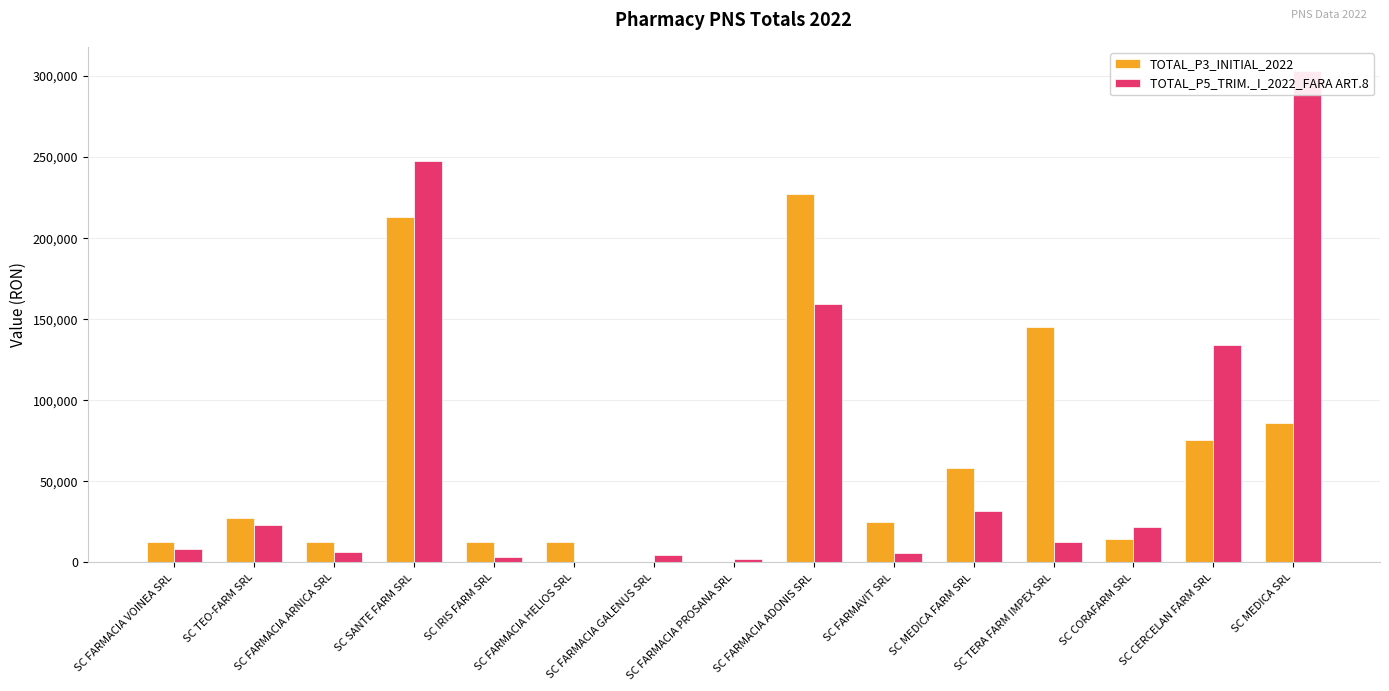

Between SC FARMACIA PROSANA SRL and SC CORAFARM SRL, which series saw the biggest shift?

TOTAL_P5_TRIM._I_2022_FARA ART.8